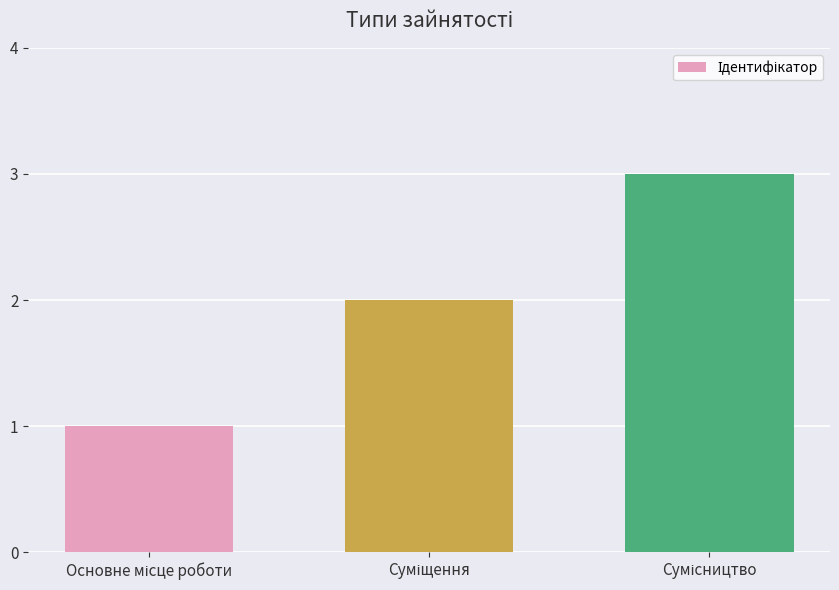

What is the maximum value shown in the chart?

3